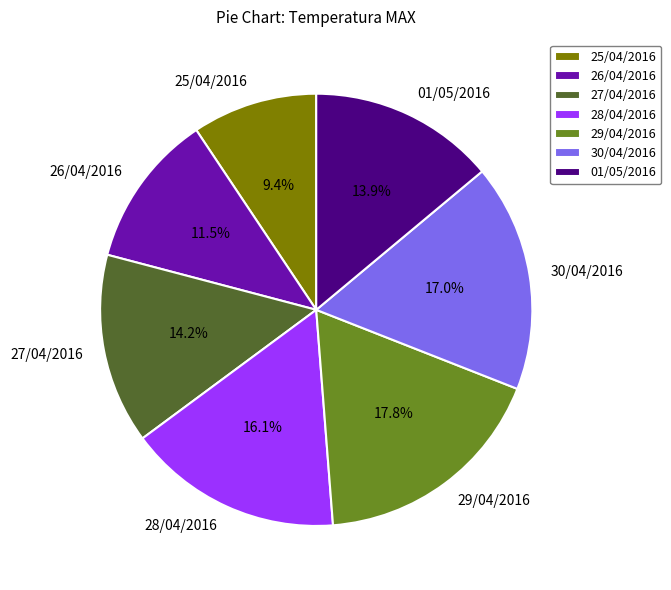

What is the total percentage of 25/04/2016 and 28/04/2016?

25.5%